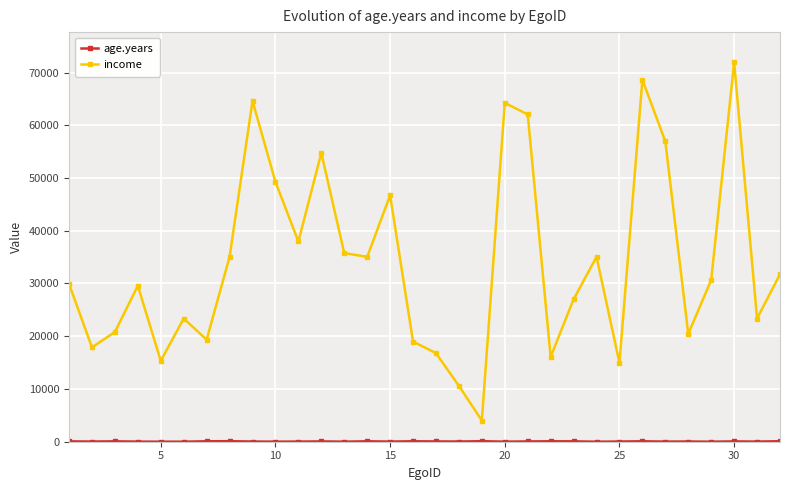

Which series has the widest spread of values?

income